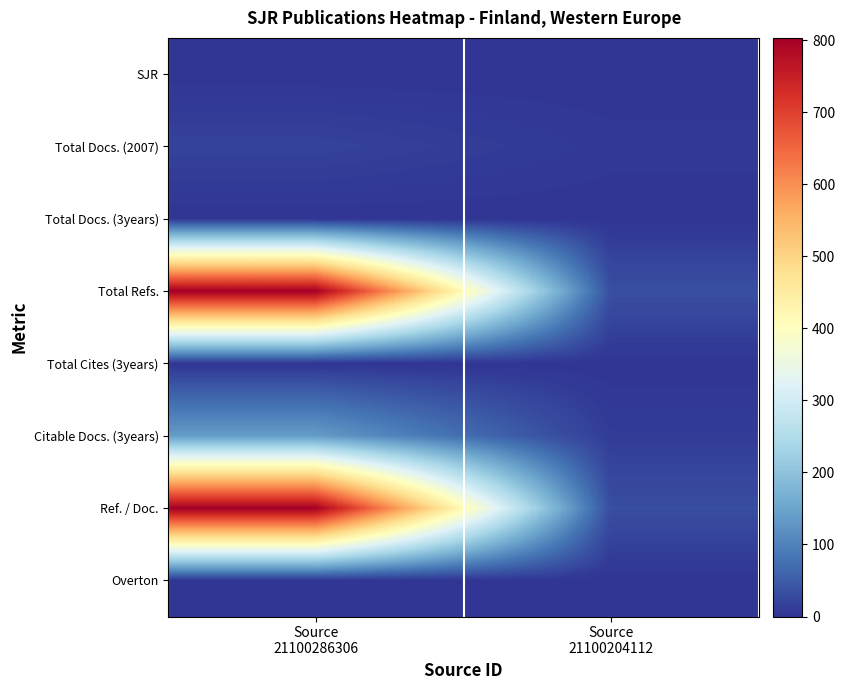

List the series in order of their peak value, highest first.

Total Refs., Ref. / Doc., Citable Docs. (3years), Total Docs. (2007), SJR, Total Docs. (3years), Total Cites (3years), Overton